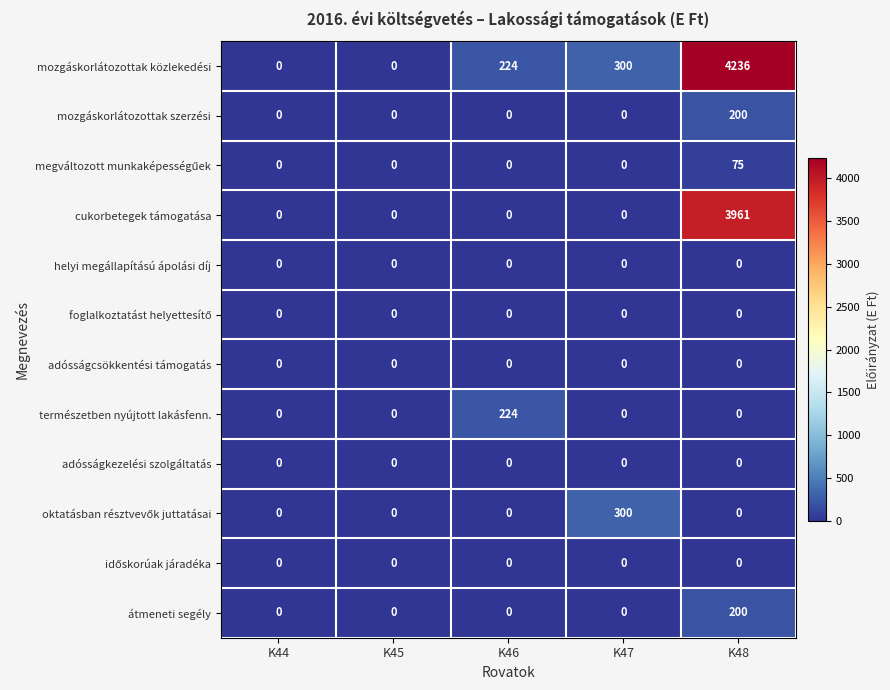

At which category is the sum across all series the highest?

K48